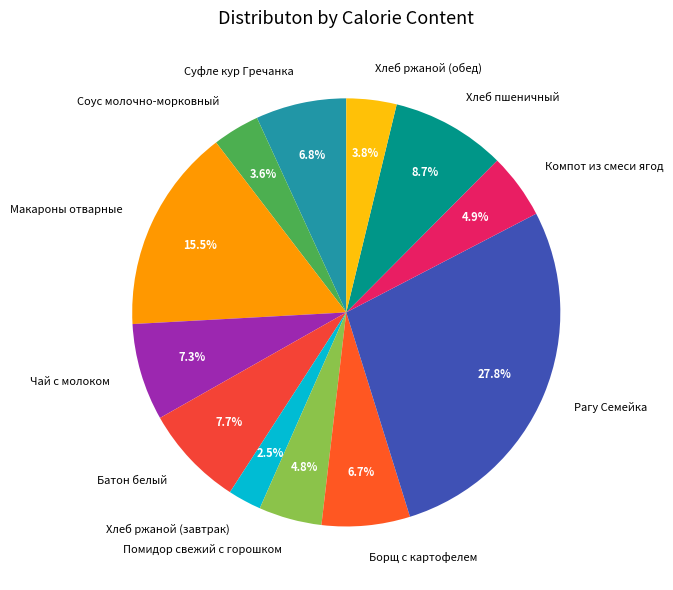

How many slices are in this pie chart?

12